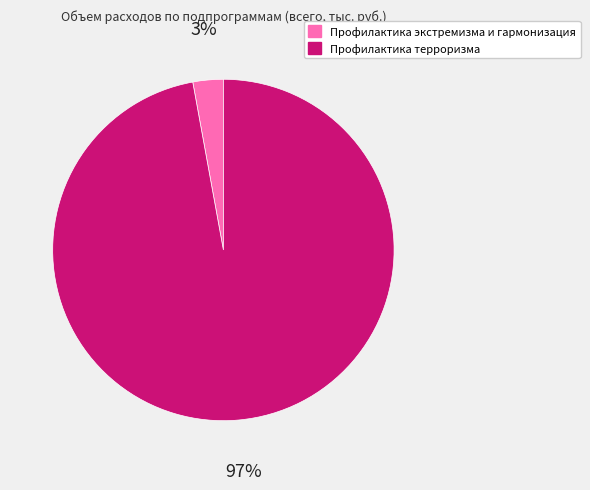

Rank the categories by value from lowest to highest.

Профилактика экстремизма и гармонизация, Профилактика терроризма